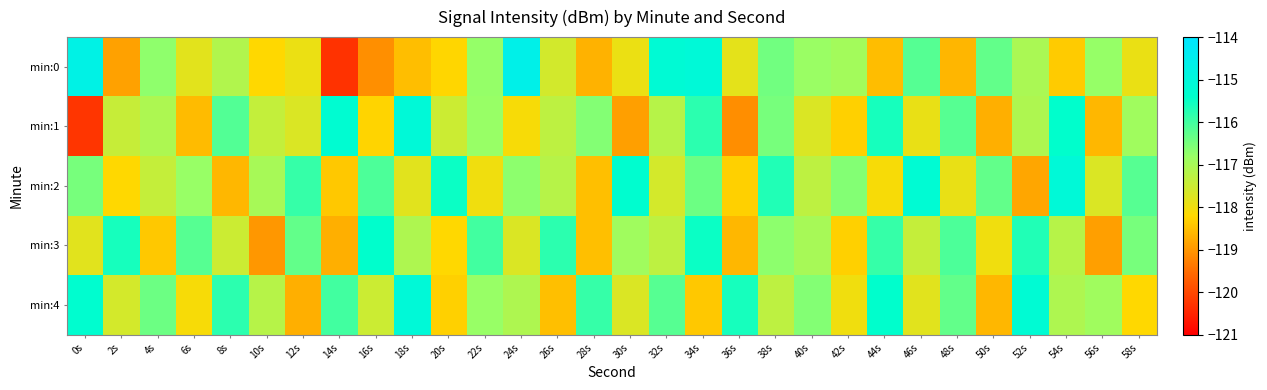

Reading left to right, transcribe all the data shown in this chart.

min:0: 0s=-114.7	2s=-118.9	4s=-116.7	6s=-117.8	8s=-117.1	10s=-118.2	12s=-117.9	14s=-120.3	16s=-119.1	18s=-118.5	20s=-118.2	22s=-116.8	24s=-114.6	26s=-117.6	28s=-118.7	30s=-117.9	32s=-115.2	34s=-115.1	36s=-117.8	38s=-116.4	40s=-116.8	42s=-116.9	44s=-118.5	46s=-116.2	48s=-118.6	50s=-116.3	52s=-117.0	54s=-118.3	56s=-116.8	58s=-117.9
min:1: 0s=-120.3	2s=-117.4	4s=-117.1	6s=-118.6	8s=-116.1	10s=-117.4	12s=-117.7	14s=-115.3	16s=-118.2	18s=-115.1	20s=-117.5	22s=-116.8	24s=-118.1	26s=-117.3	28s=-116.6	30s=-118.9	32s=-117.2	34s=-115.8	36s=-119.1	38s=-116.5	40s=-117.7	42s=-118.3	44s=-115.6	46s=-117.9	48s=-116.2	50s=-118.7	52s=-117.1	54s=-115.4	56s=-118.6	58s=-116.9
min:2: 0s=-116.5	2s=-118.2	4s=-117.4	6s=-116.8	8s=-118.6	10s=-117.0	12s=-115.9	14s=-118.4	16s=-116.1	18s=-117.8	20s=-115.5	22s=-118.0	24s=-116.7	26s=-117.2	28s=-118.5	30s=-115.3	32s=-117.6	34s=-116.4	36s=-118.3	38s=-115.7	40s=-117.3	42s=-116.6	44s=-118.1	46s=-115.2	48s=-117.9	50s=-116.3	52s=-118.8	54s=-115.1	56s=-117.7	58s=-116.2
min:3: 0s=-117.8	2s=-115.6	4s=-118.4	6s=-116.2	8s=-117.5	10s=-119.0	12s=-116.3	14s=-118.7	16s=-115.4	18s=-117.1	20s=-118.2	22s=-116.0	24s=-117.7	26s=-115.8	28s=-118.5	30s=-116.9	32s=-117.3	34s=-115.5	36s=-118.6	38s=-116.7	40s=-117.0	42s=-118.3	44s=-115.9	46s=-117.4	48s=-116.1	50s=-118.0	52s=-115.7	54s=-117.2	56s=-118.9	58s=-116.5
min:4: 0s=-115.3	2s=-117.6	4s=-116.4	6s=-118.1	8s=-115.8	10s=-117.2	12s=-118.7	14s=-116.0	16s=-117.5	18s=-115.1	20s=-118.3	22s=-116.8	24s=-117.1	26s=-118.5	28s=-115.9	30s=-117.7	32s=-116.2	34s=-118.4	36s=-115.6	38s=-117.3	40s=-116.6	42s=-118.0	44s=-115.4	46s=-117.8	48s=-116.3	50s=-118.6	52s=-115.2	54s=-117.1	56s=-116.9	58s=-118.2